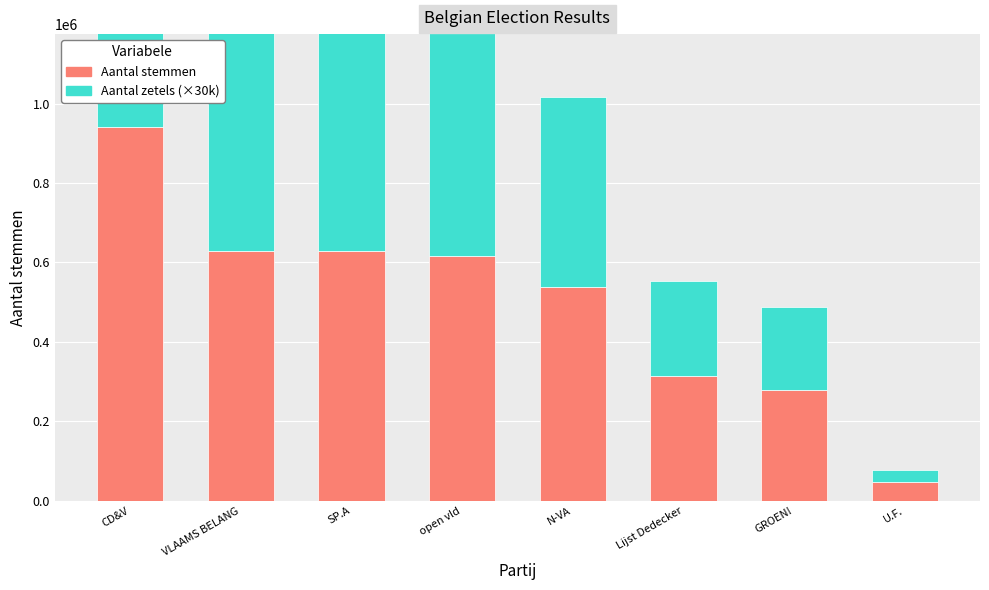

Reading left to right, list all the values displayed in this chart.

Aantal stemmen: 939873	628564	627852	616610	537040	313176	278211	47319
Aantal zetels (×30k): 930000	630000	570000	630000	480000	240000	210000	30000